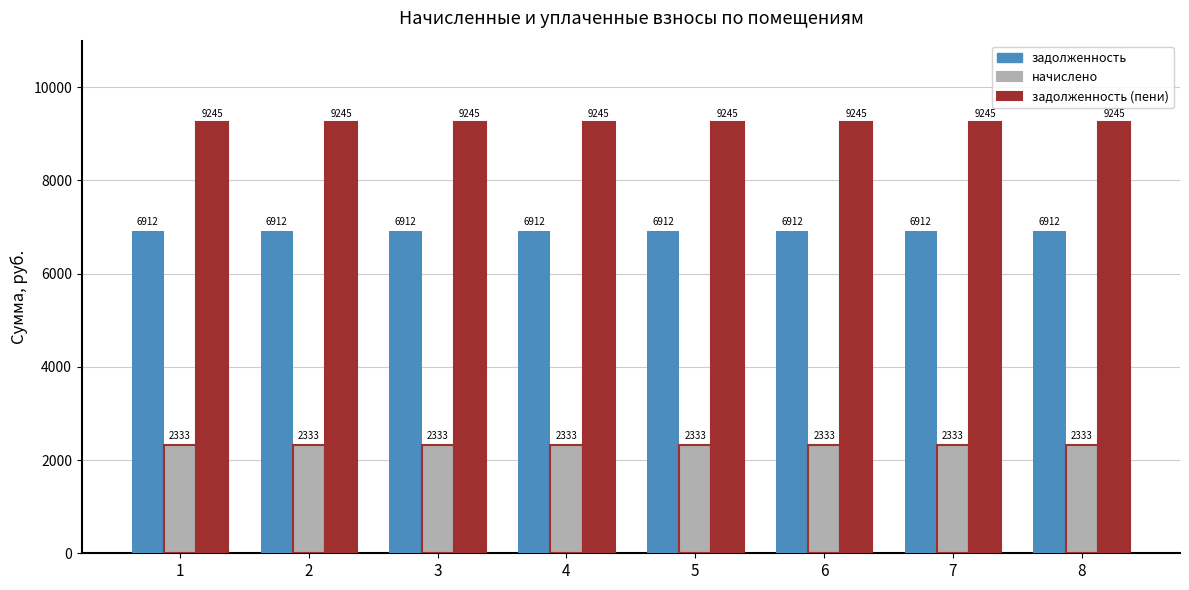

What is the sum of the начислено values at 1 and 4?

4665.6